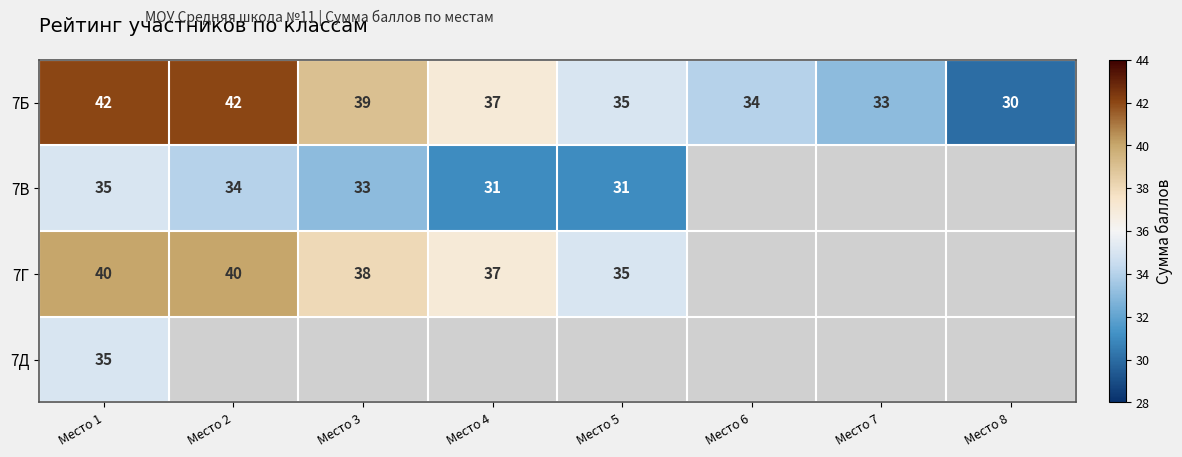

Is it true that 7Б equals 62.0 at Место 5?

False